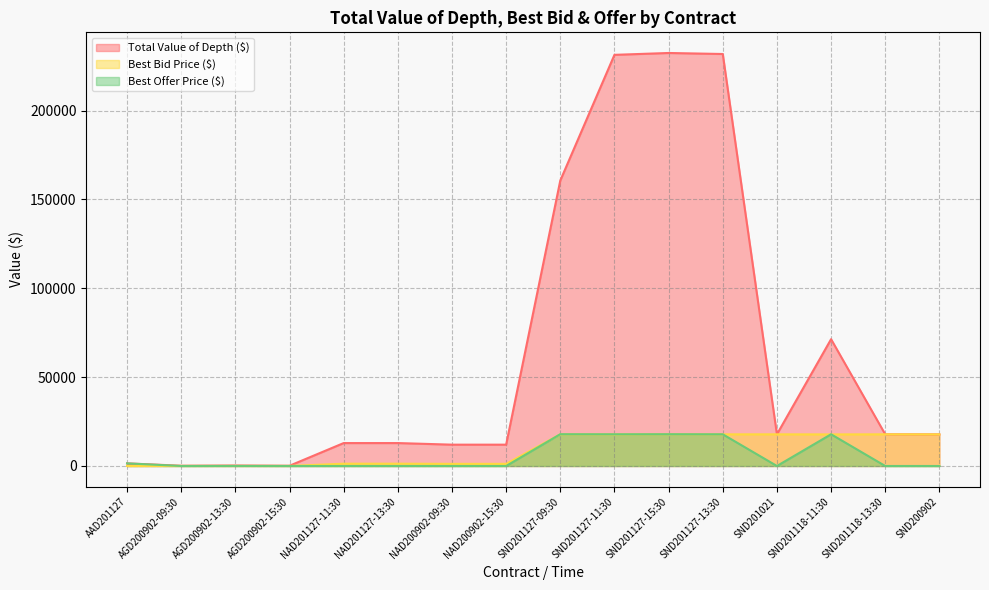

Between AGD200902-09:30 and AGD200902-15:30, which series saw the biggest shift?

Total Value of Depth ($)